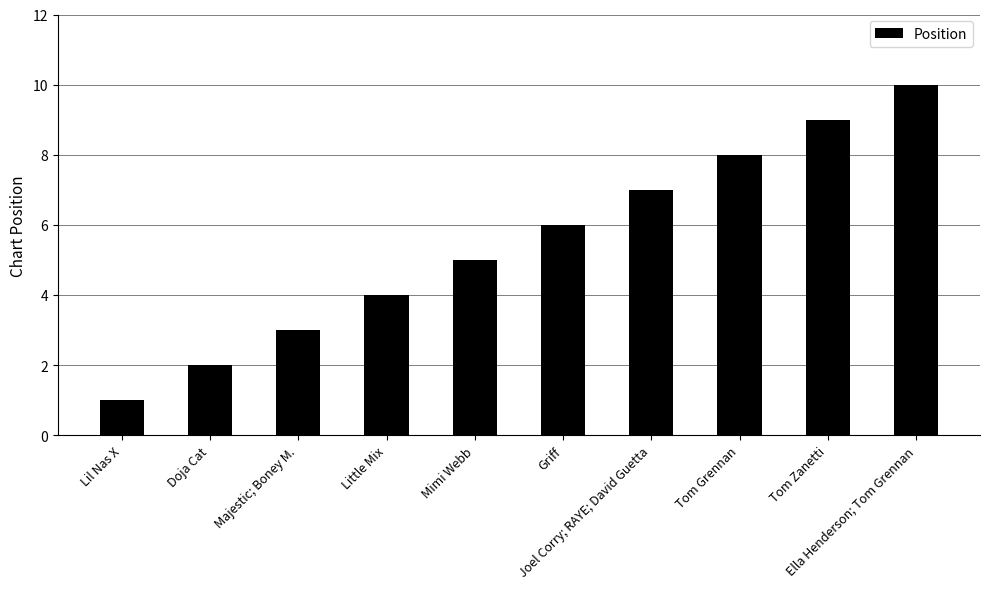

List the labels in order of value, largest first.

Ella Henderson; Tom Grennan, Tom Zanetti, Tom Grennan, Joel Corry; RAYE; David Guetta, Griff, Mimi Webb, Little Mix, Majestic; Boney M., Doja Cat, Lil Nas X